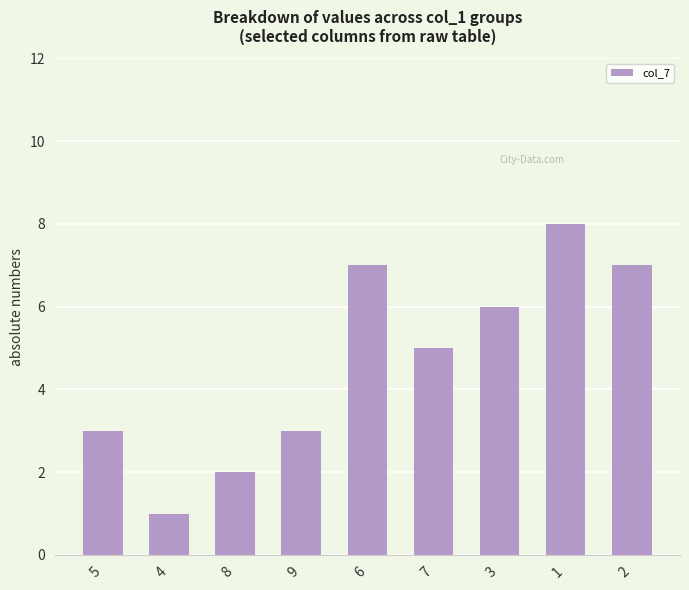

Reading left to right, what are all the values shown in this chart?

3	1	2	3	7	5	6	8	7